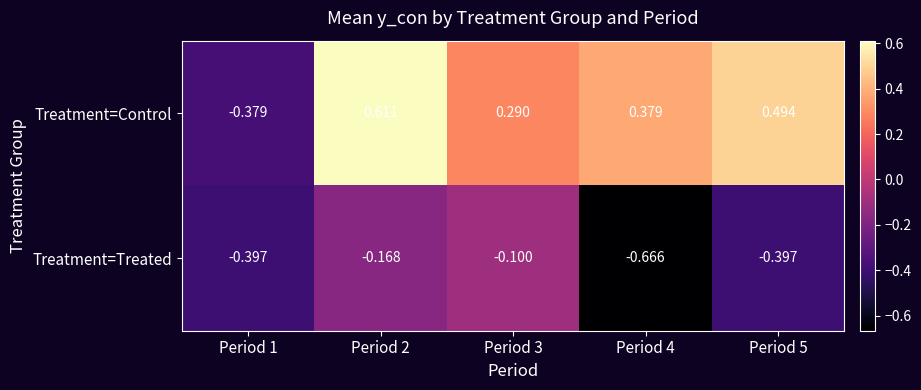

List the series in order of their overall mean, highest first.

Treatment=Control, Treatment=Treated